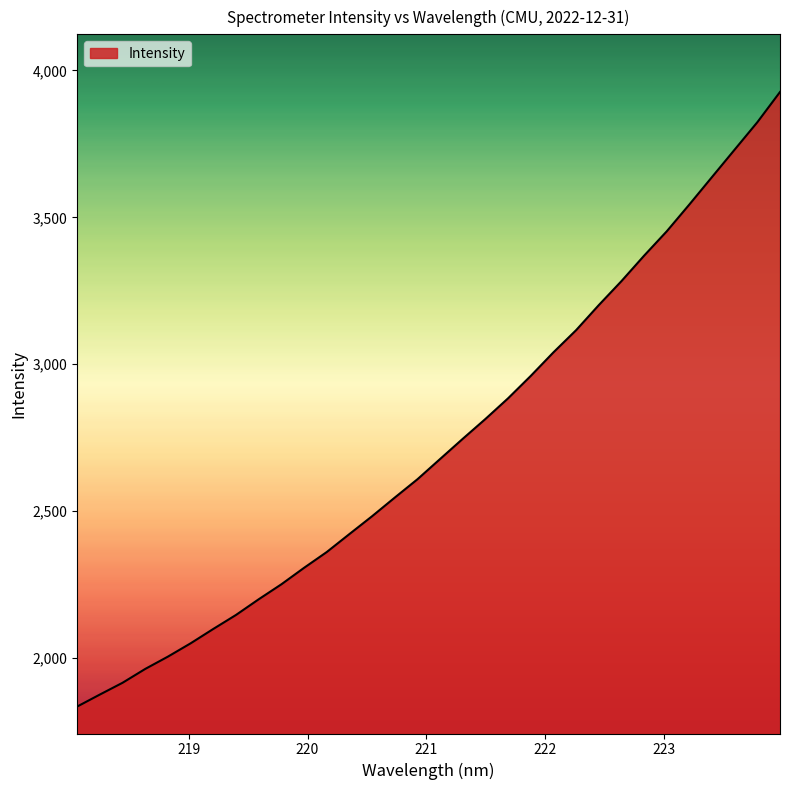

What is the smallest value displayed?

1834.3